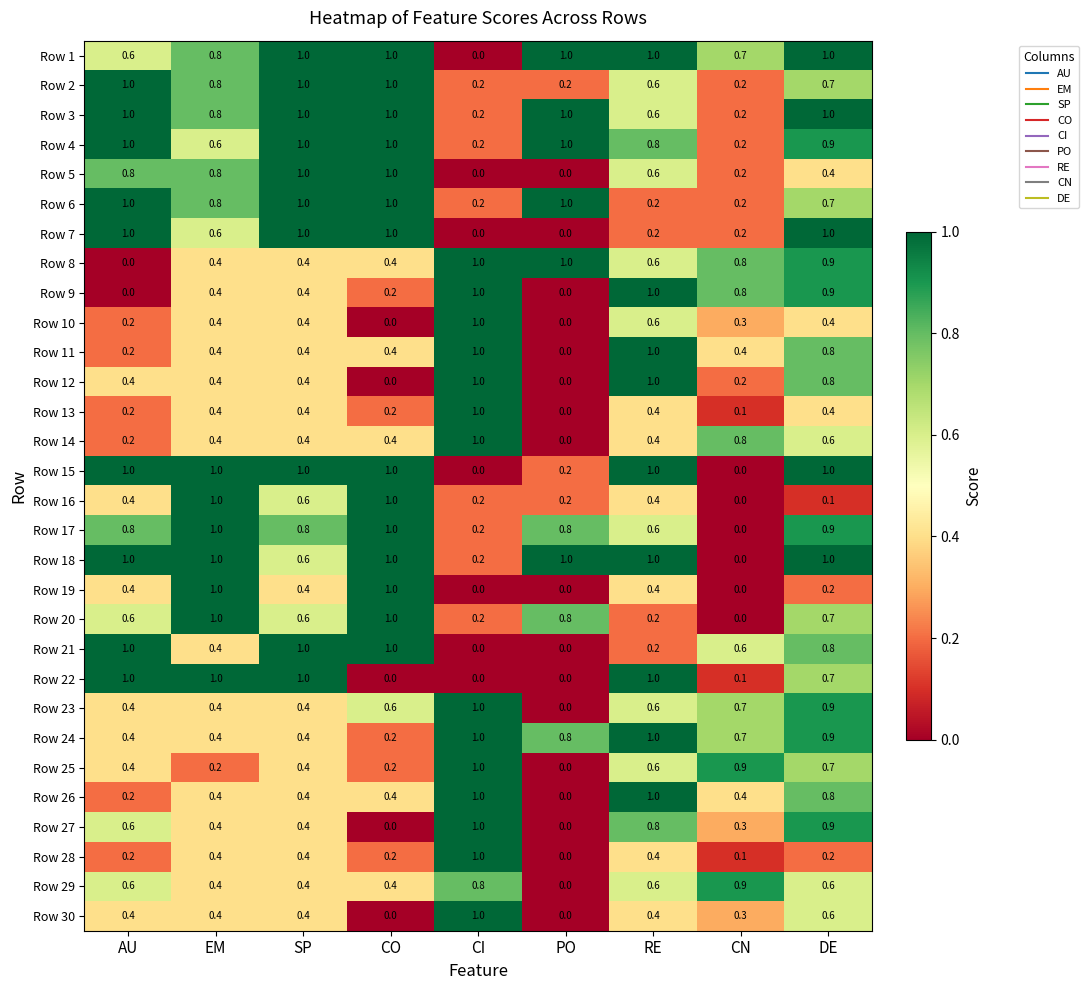

How many data points does each series have?

9